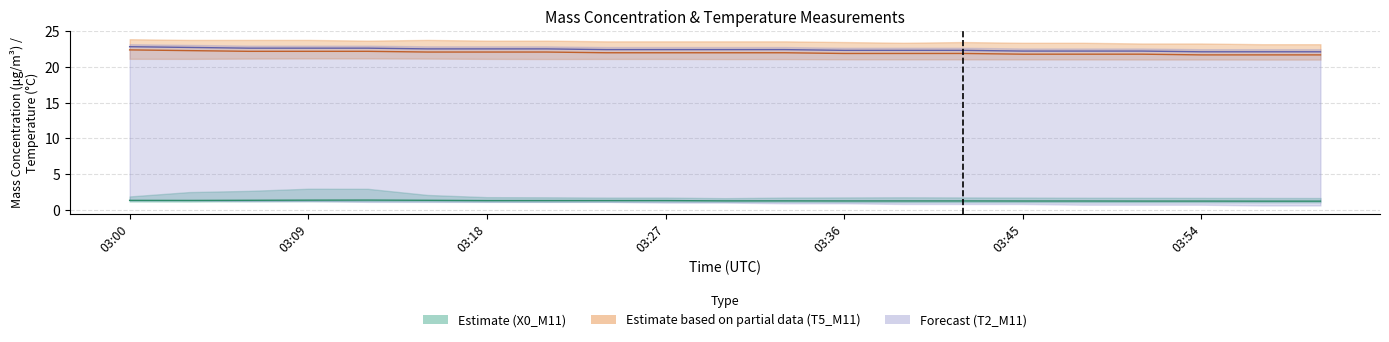

Does the chart display data point markers on the line(s)?

No